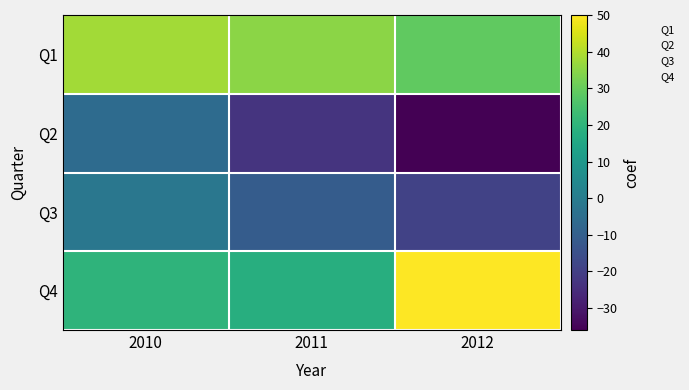

How many categories are shown in the chart?

3